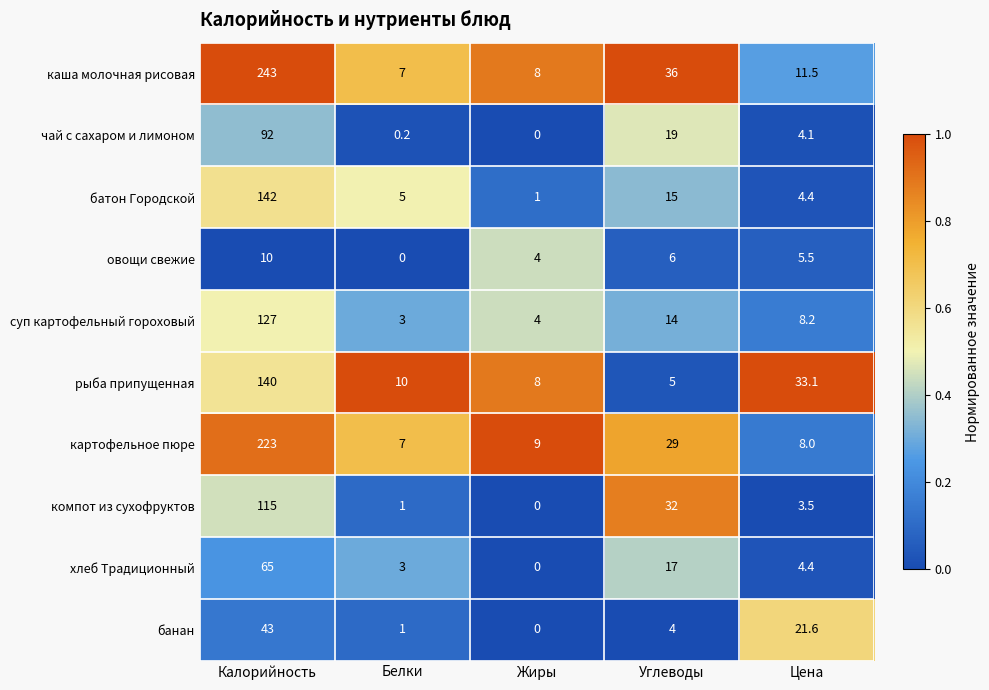

Which series has the largest range (max minus min)?

каша молочная рисовая